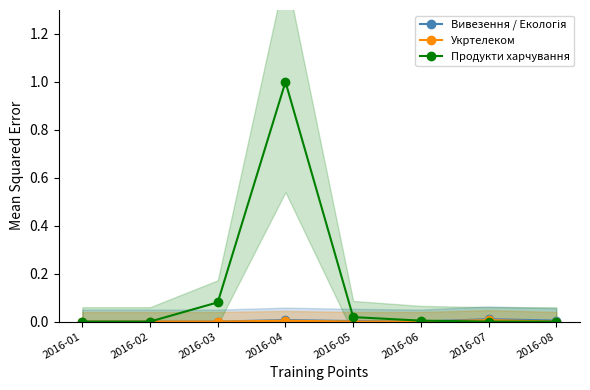

Reading left to right, list all the values displayed in this chart.

Вивезення / Екологія: 0.0	0.0	0.0	0.0	0.0	0.0	0.0	0.0
Укртелеком: 0.0	0.0	0.0	0.0	0.0	0.0	0.0	0.0
Продукти харчування: 0.0	0.0	0.1	1.0	0.0	0.0	0.0	0.0